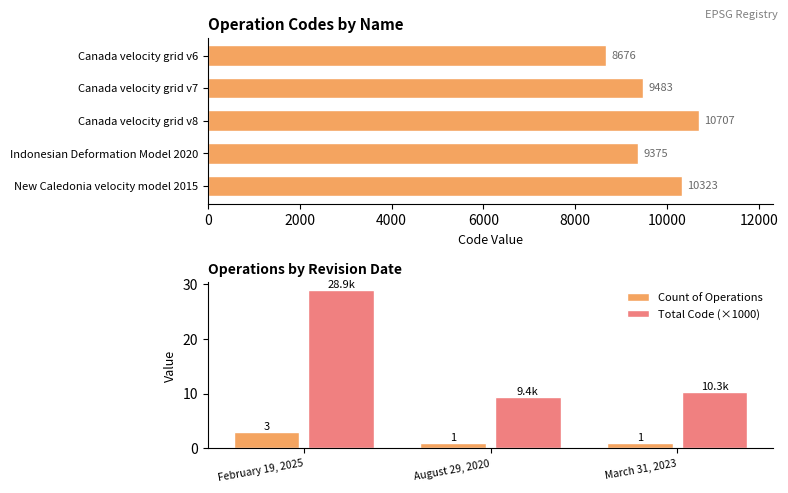

Reading left to right, extract all data points from this chart.

Canada velocity grid v6=8676	Canada velocity grid v7=9483	Canada velocity grid v8=10707	Indonesian Deformation Model 2020=9375	New Caledonia velocity model 2015=10323